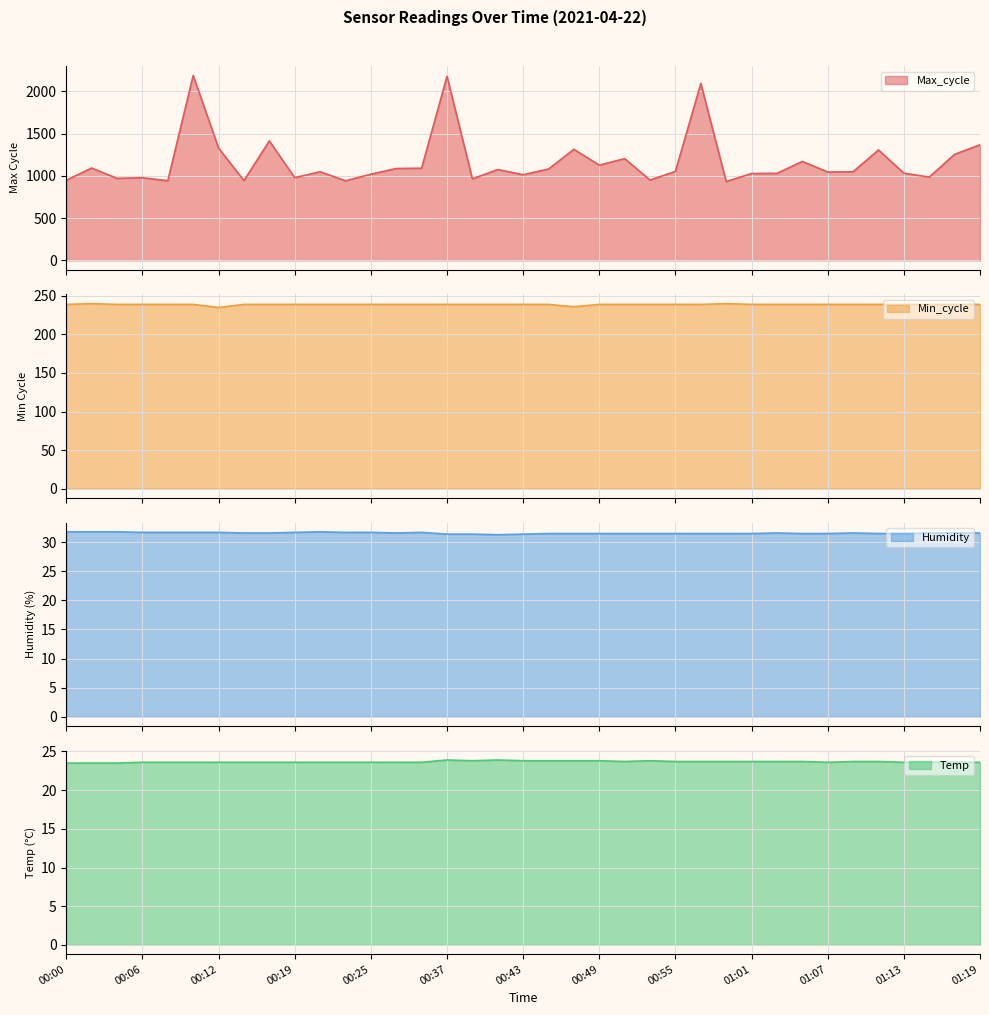

True or false: Humidity and Min_cycle cross at least once.

False